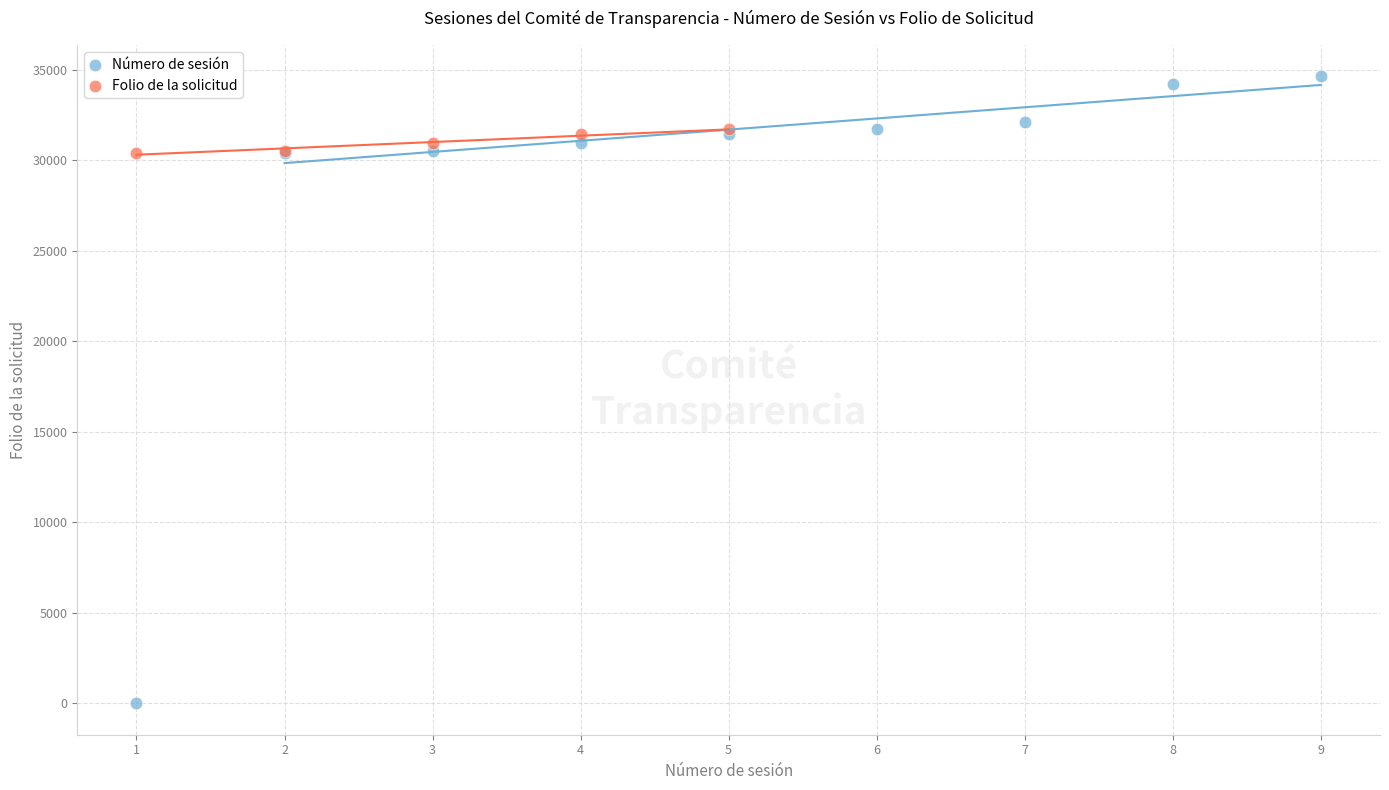

Which series contains the highest Y value?

Número de sesión